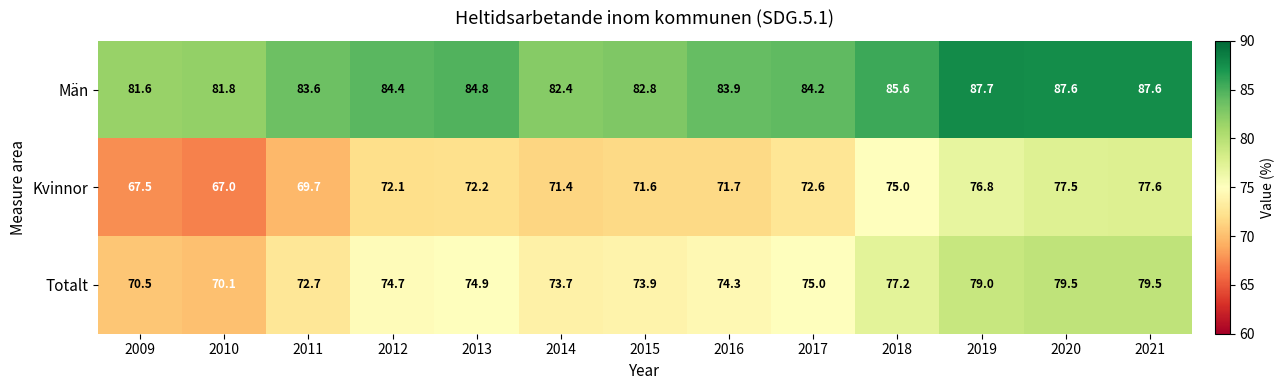

List the series in order of their overall mean, lowest first.

Kvinnor, Totalt, Män